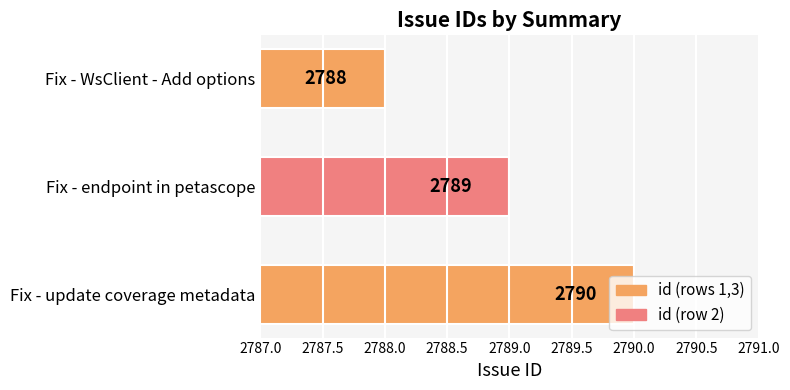

Rank the categories by value from lowest to highest.

Fix - WsClient - Add options, Fix - endpoint in petascope, Fix - update coverage metadata